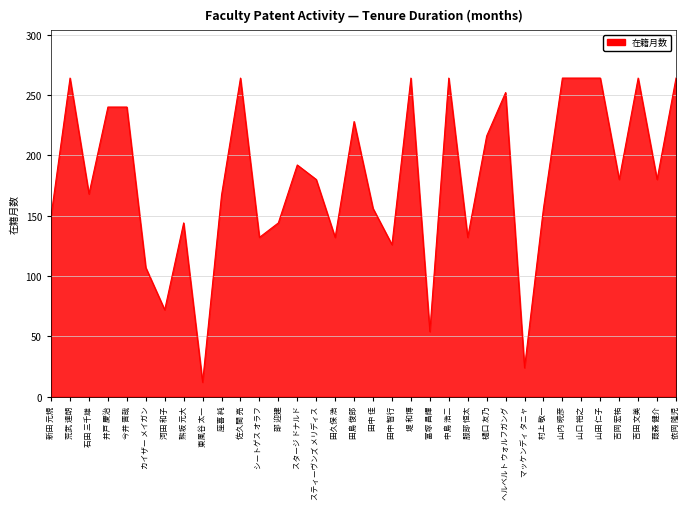

What value does the data have at 東風谷 太一?

12